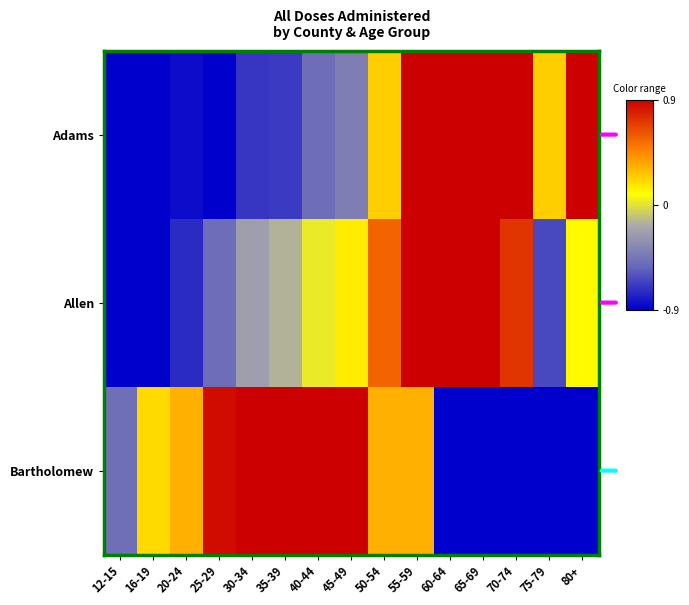

Rank the series at 70-74 from highest to lowest value.

Adams, Allen, Bartholomew